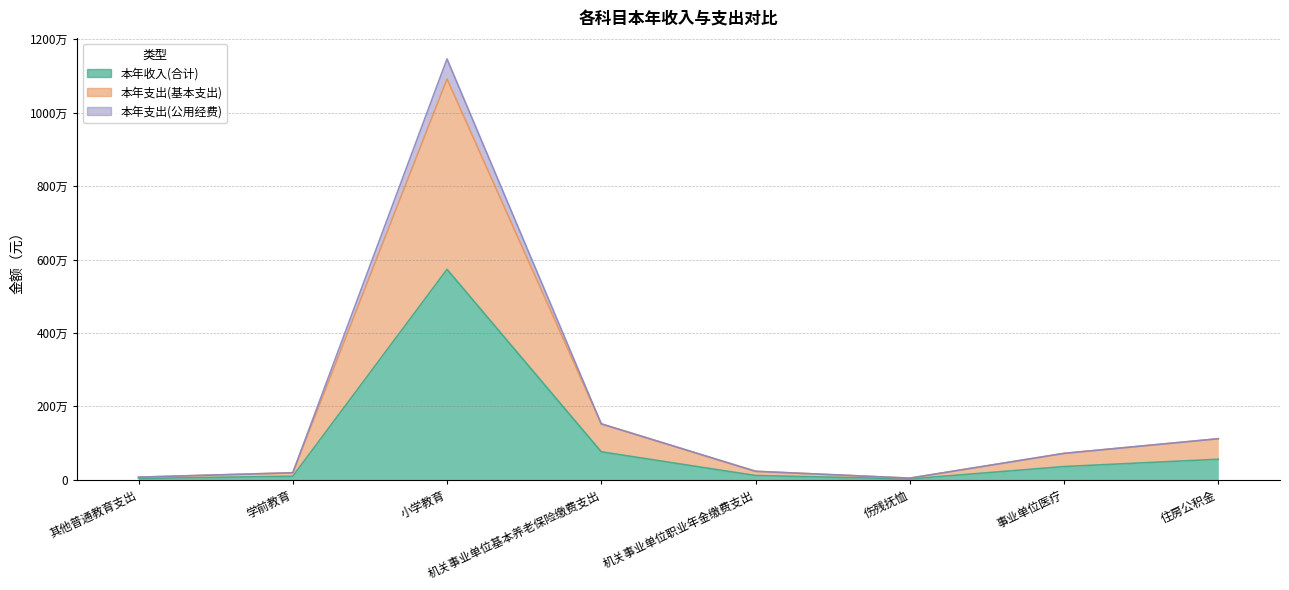

Rank the categories by 本年支出(基本支出) value from highest to lowest.

小学教育, 机关事业单位基本养老保险缴费支出, 住房公积金, 事业单位医疗, 机关事业单位职业年金缴费支出, 学前教育, 其他普通教育支出, 伤残抚恤